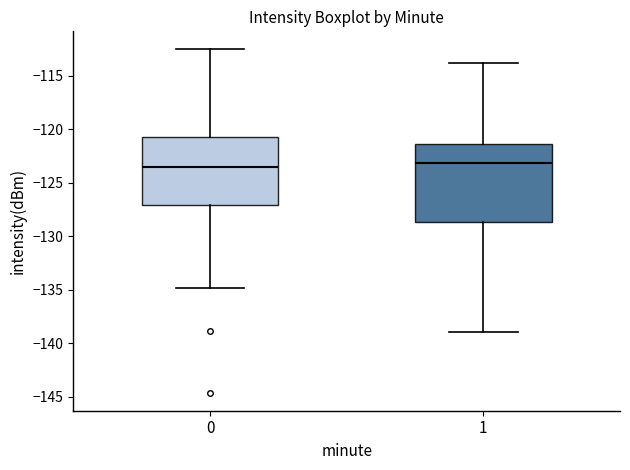

Reading left to right, read every box against the y-axis: the position of its median line, the range the box covers, and the ends of its whiskers. The values are not printed on the chart, so give them approximately, as read against the axis.

0: median -123.5, box -127.0 to -120.5, whiskers -135.0 to -112.5
1: median -123.0, box -128.5 to -121.5, whiskers -139.0 to -114.0